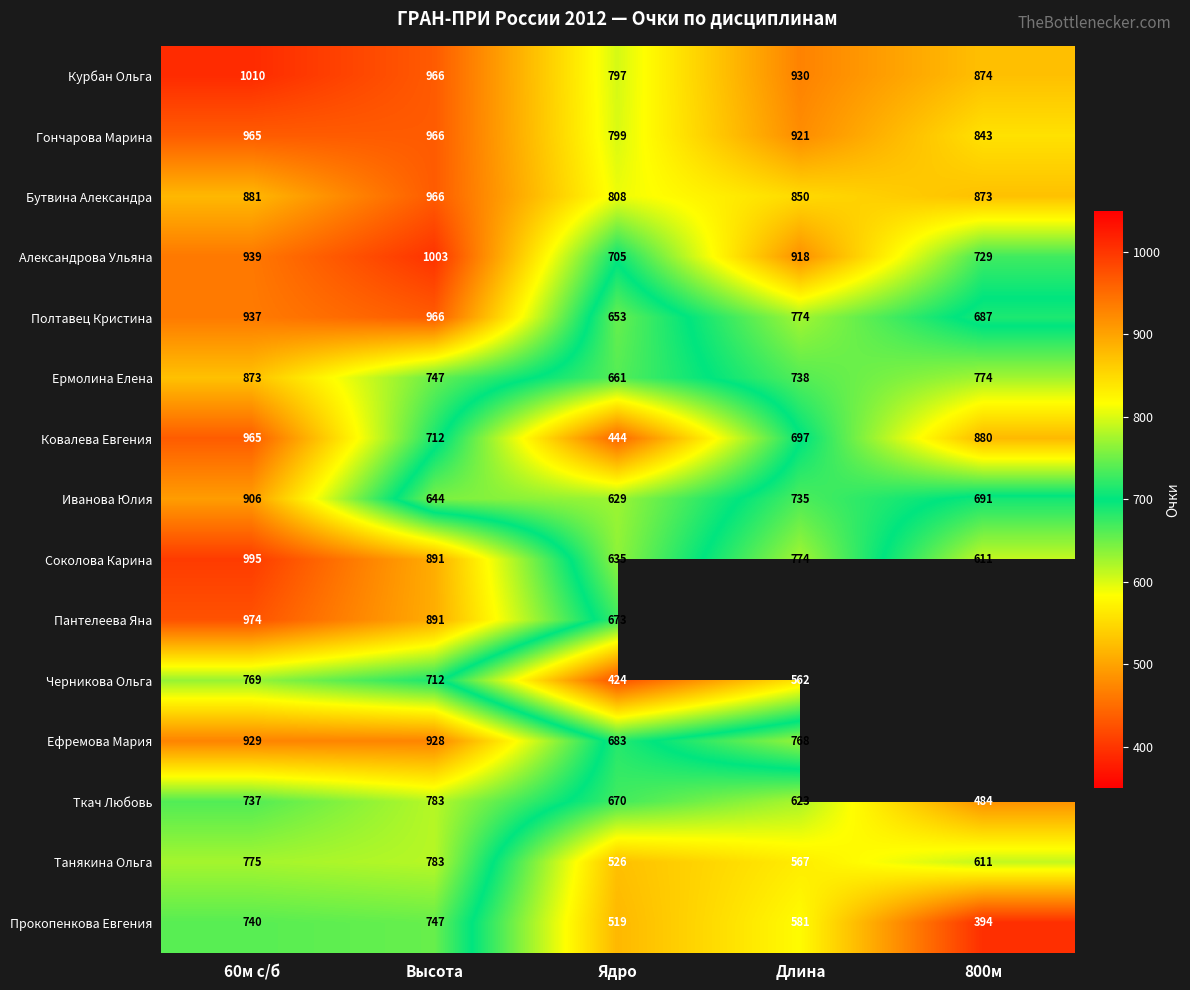

True or false: Курбан Ольга has a value of 538.1 at Длина.

False